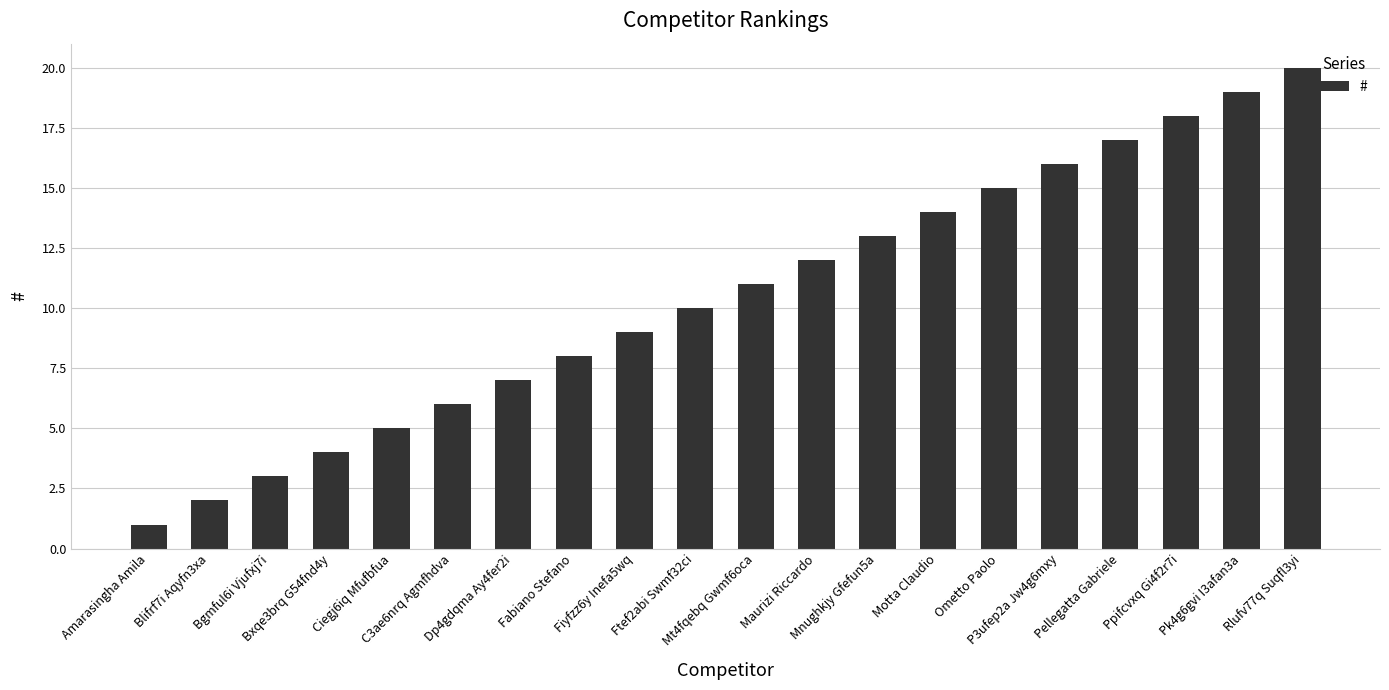

Does the chart contain stacked bars?

No